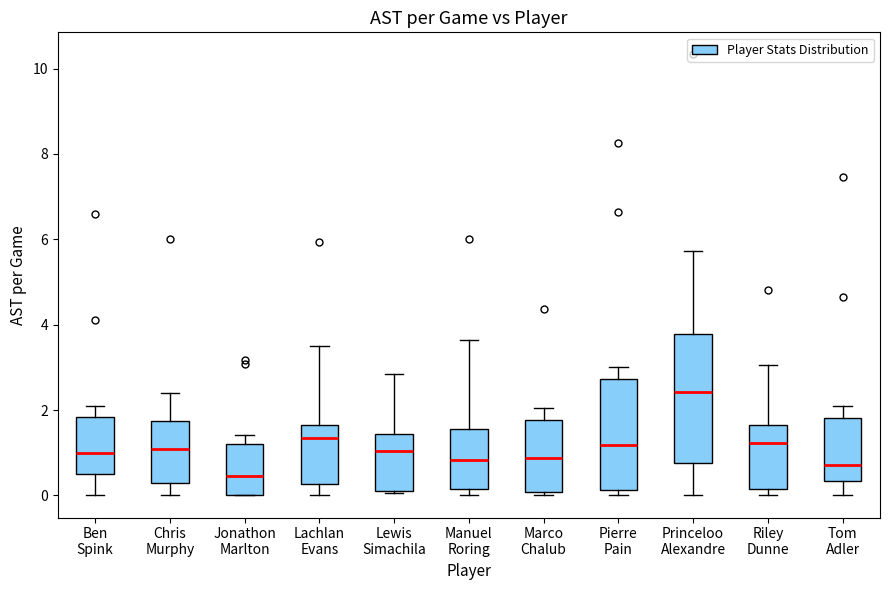

Which box is the tallest, from its lower edge to its upper edge?

Princeloo Alexandre